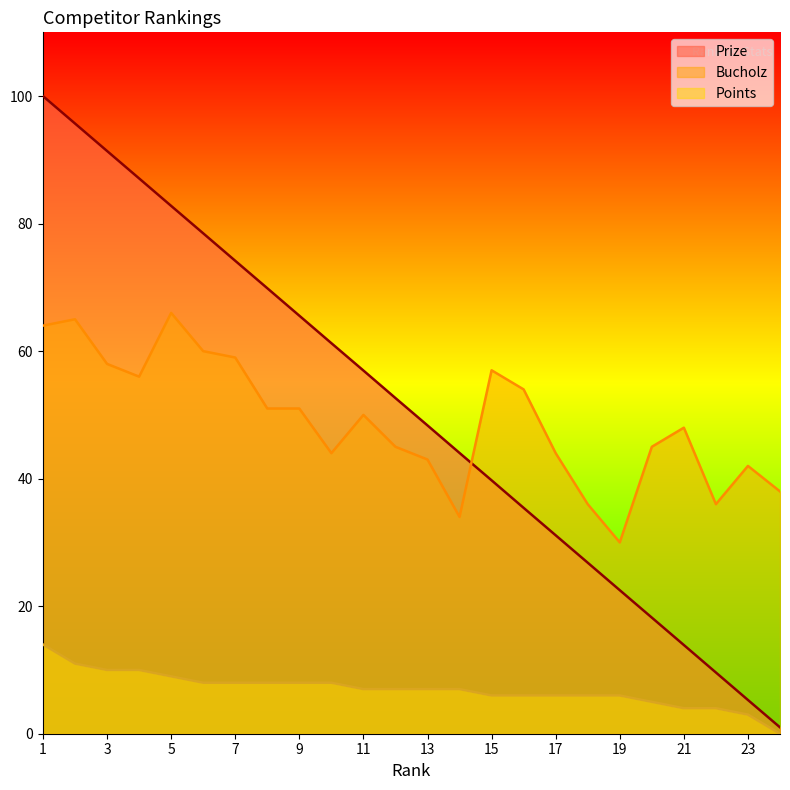

Where does the Points series first go above 7?

1